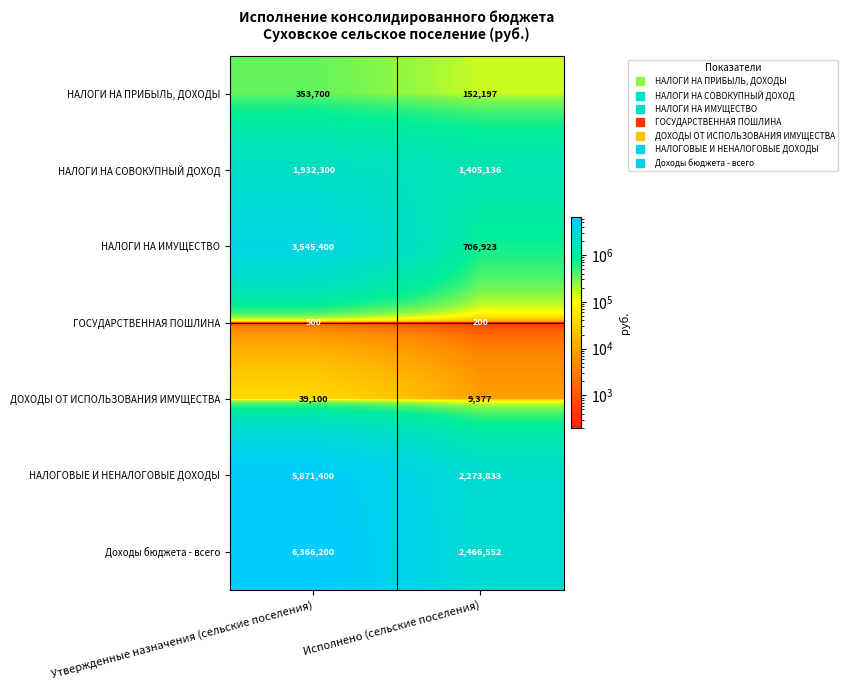

What is the average value of the ГОСУДАРСТВЕННАЯ ПОШЛИНА series?

350